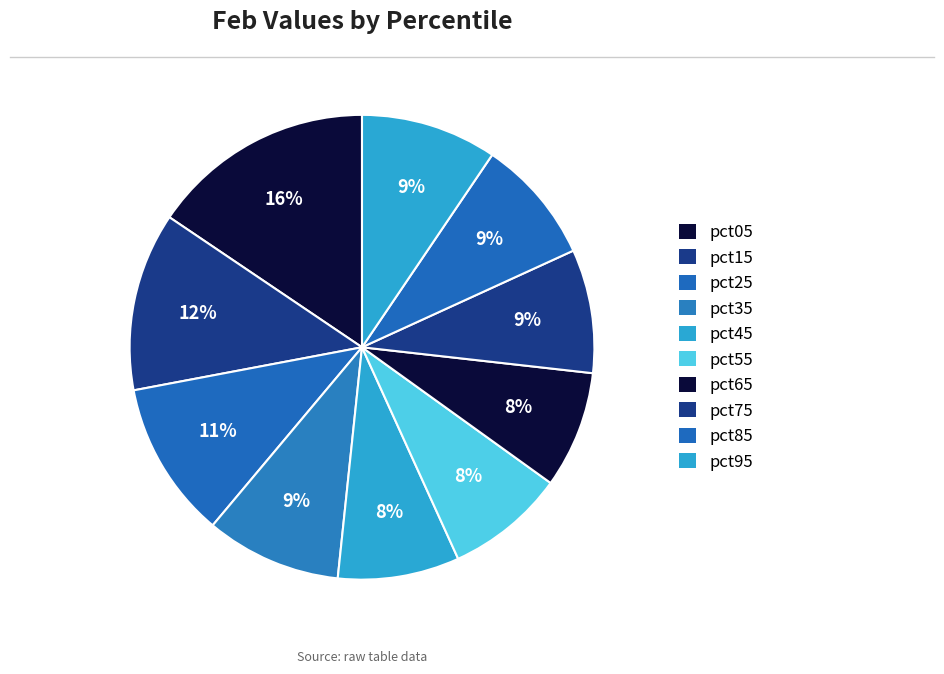

Which slice is the largest?

pct05